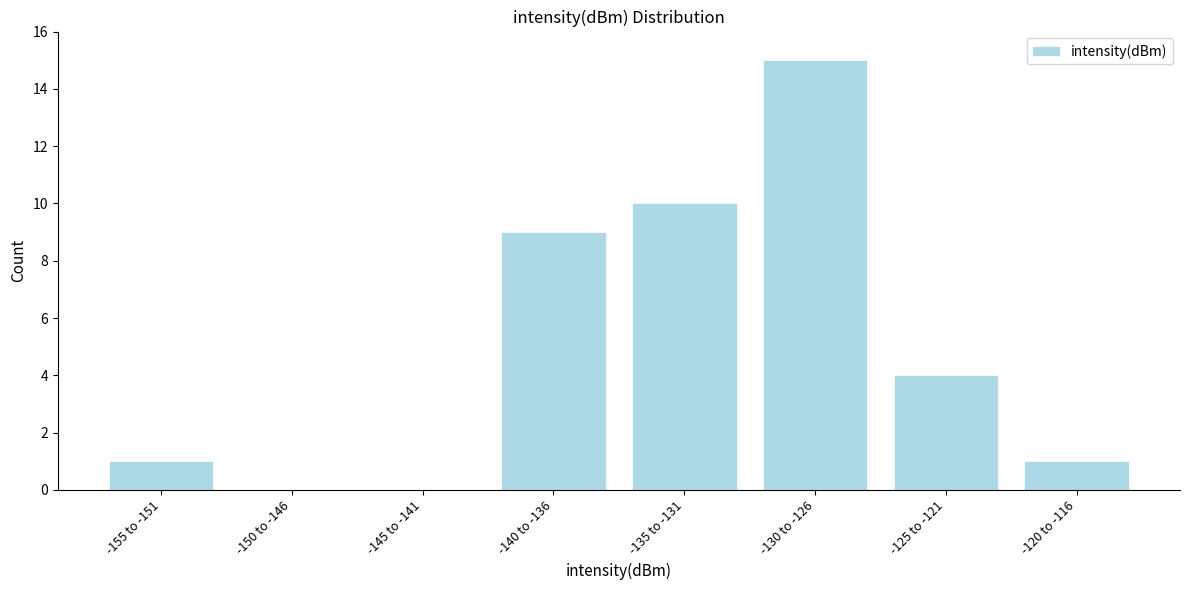

Reading left to right, what are all the values shown in this chart?

-155 to -151=1	-150 to -146=0	-145 to -141=0	-140 to -136=9	-135 to -131=10	-130 to -126=15	-125 to -121=4	-120 to -116=1